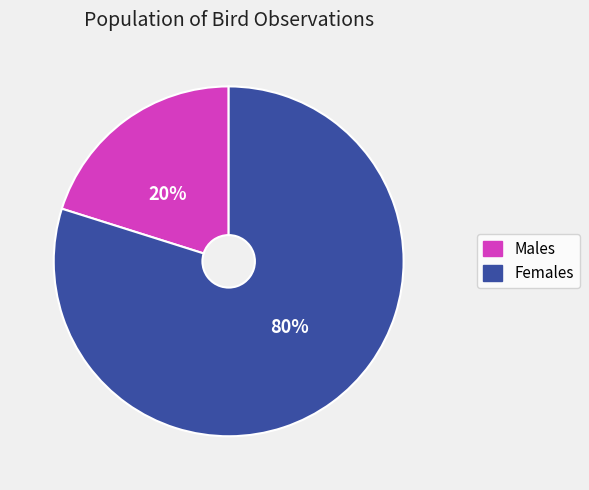

Is there a majority slice in this chart?

Yes